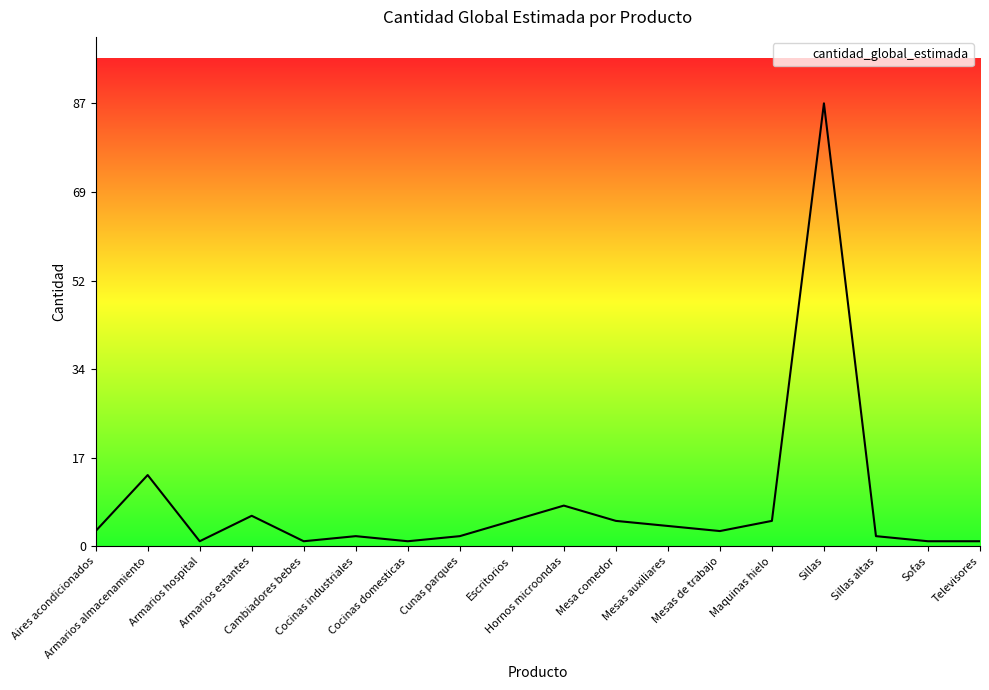

What is the difference between the maximum and minimum values?

86